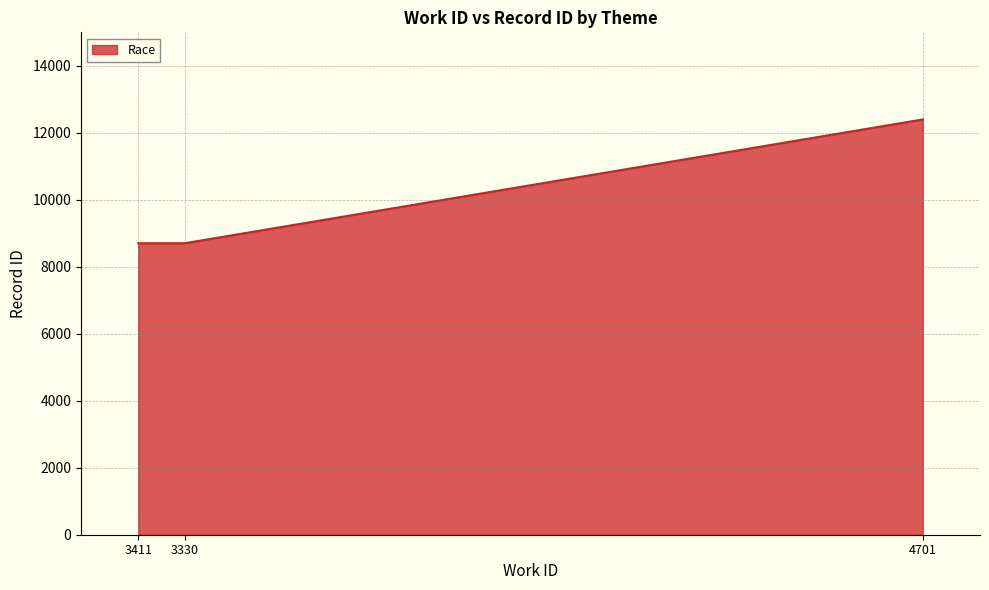

What is the difference between the values at 4701 and 3411?

3695